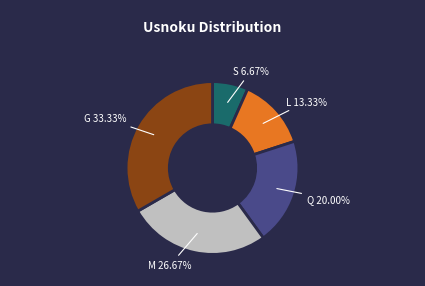

What is the smallest slice in the pie chart?

S